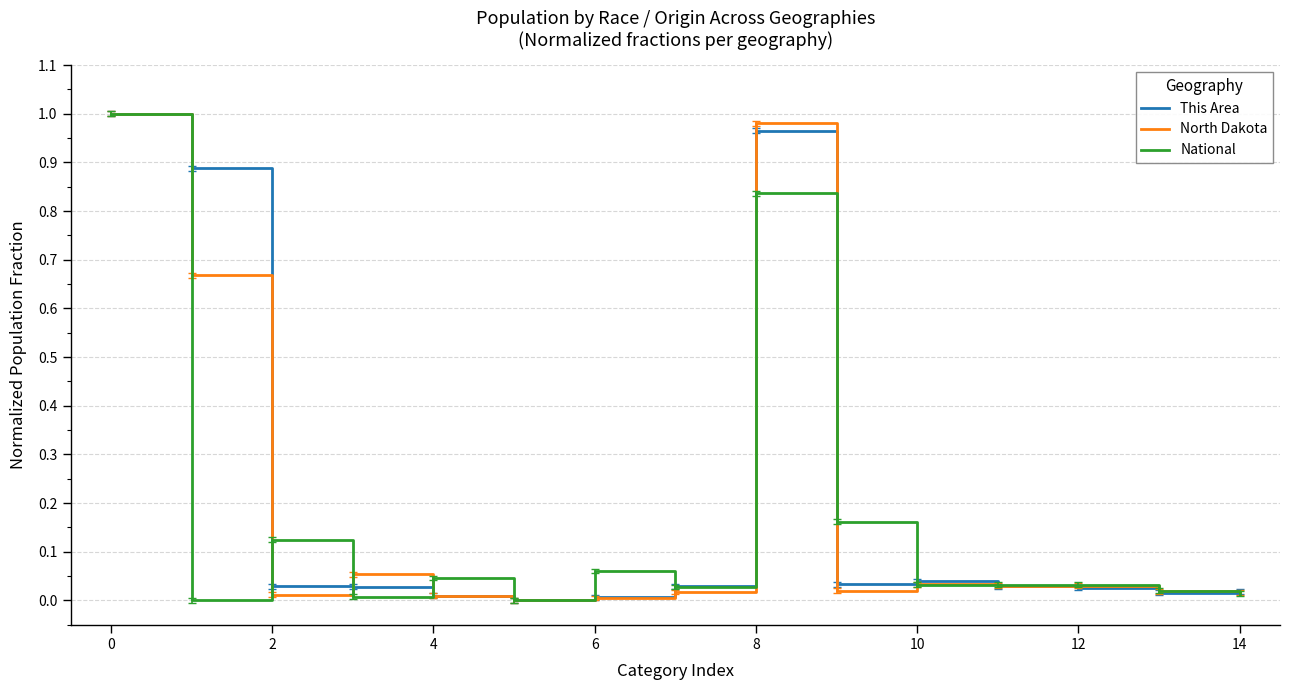

Is this an area chart (filled region under the line)?

No